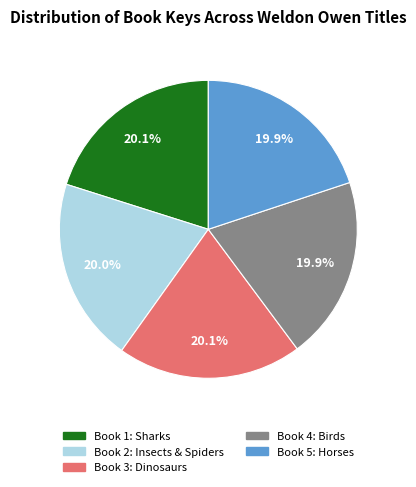

How many slices are in this pie chart?

5